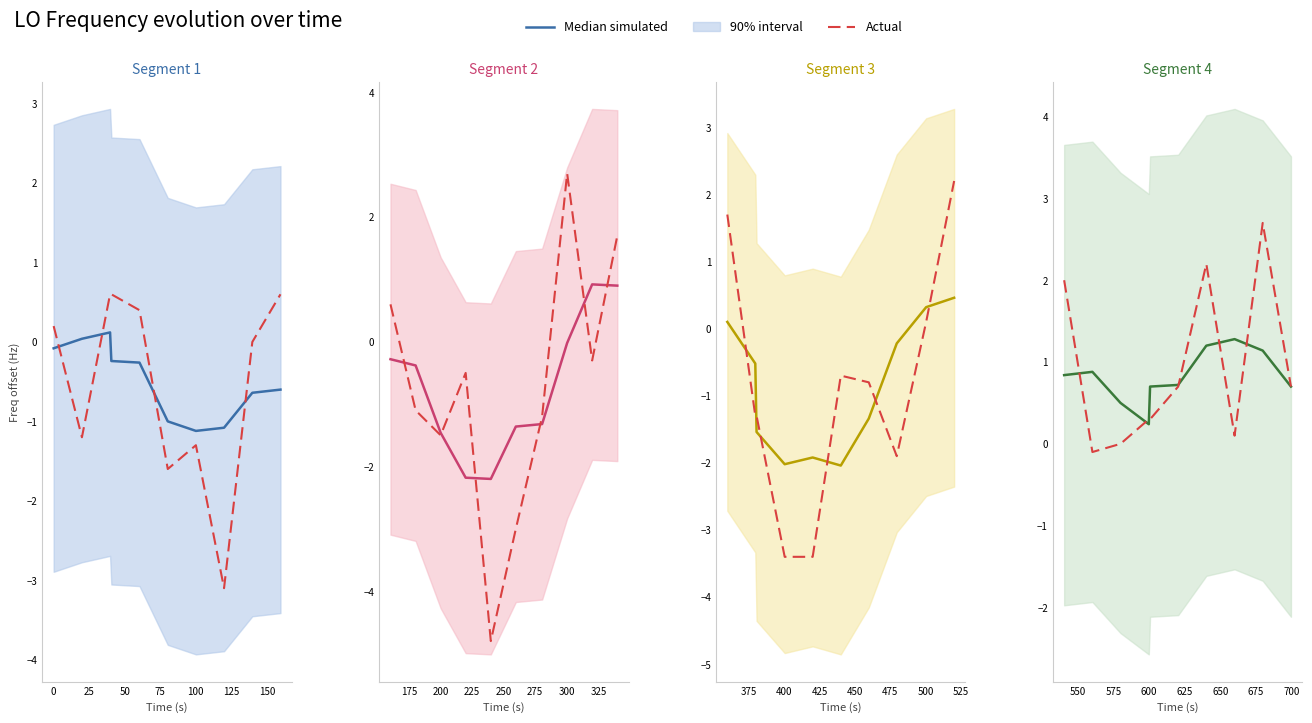

The value of Actual at 175 is 3.7. True or false?

False